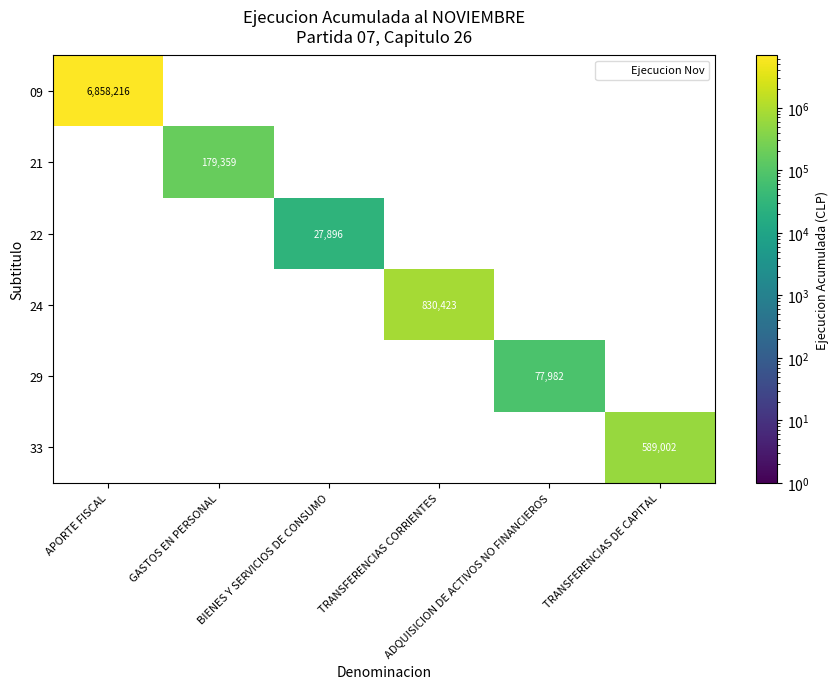

Which series has the widest spread of values?

09